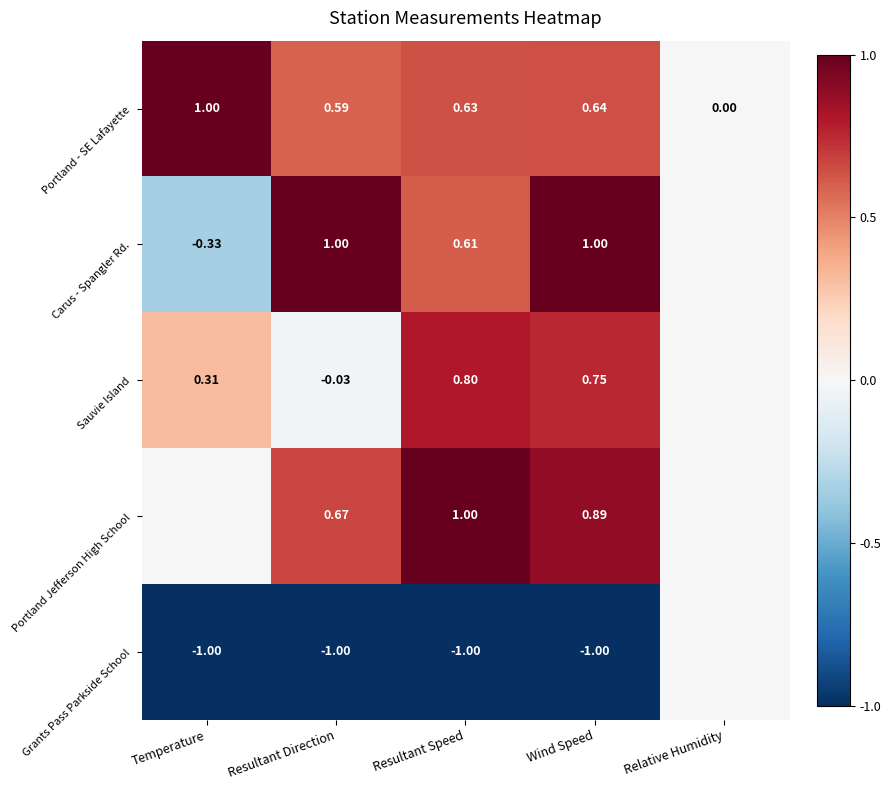

At which label does Portland - SE Lafayette reach its peak?

Temperature